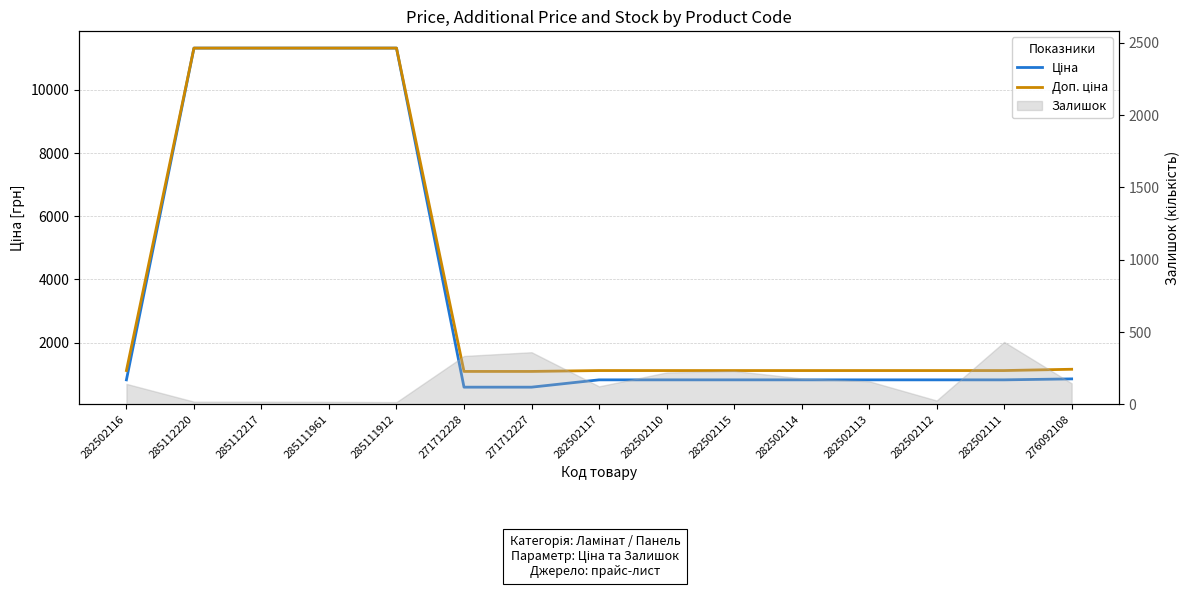

Between 282502116 and 282502114, which series saw the biggest shift?

Ціна